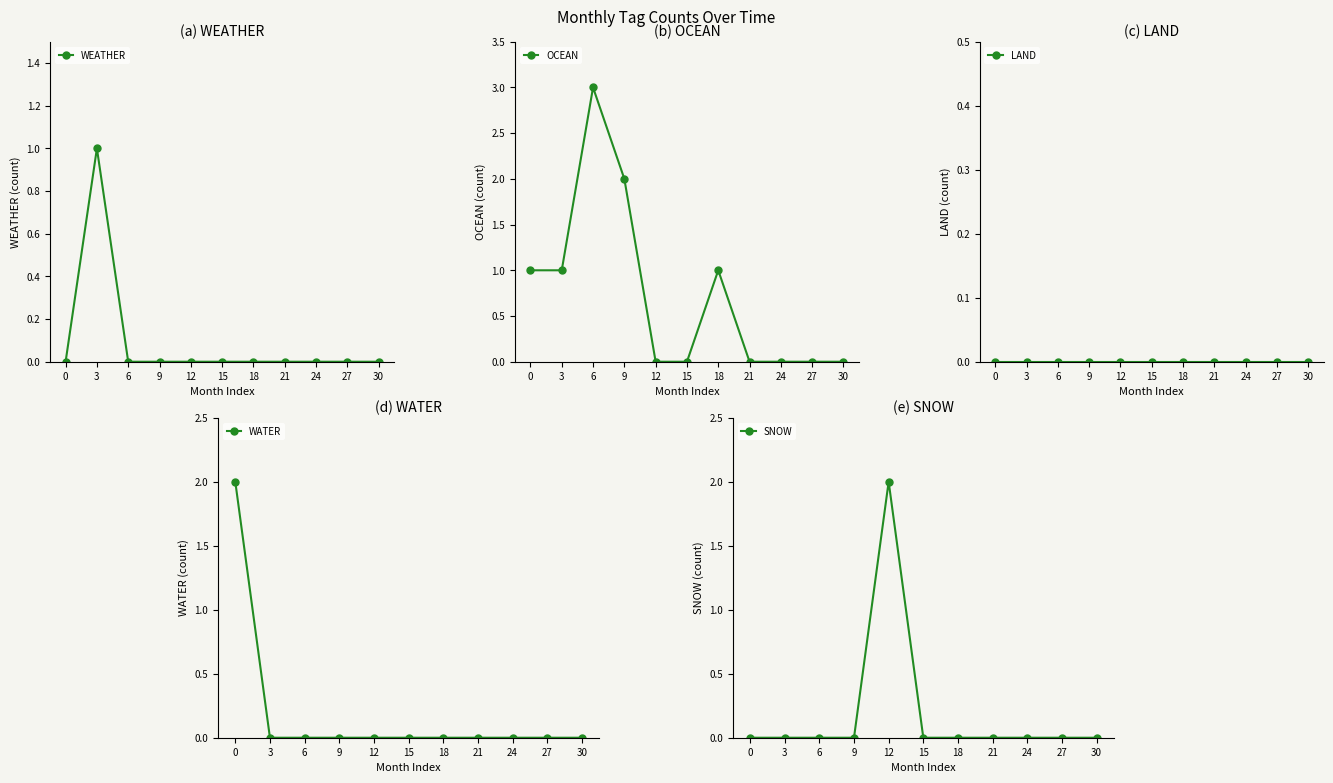

How many values in WEATHER are above zero?

1